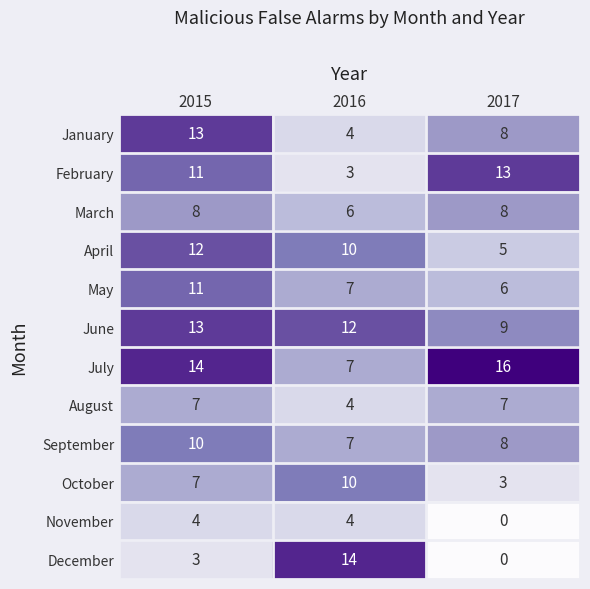

At which label is December closest to 7?

2015